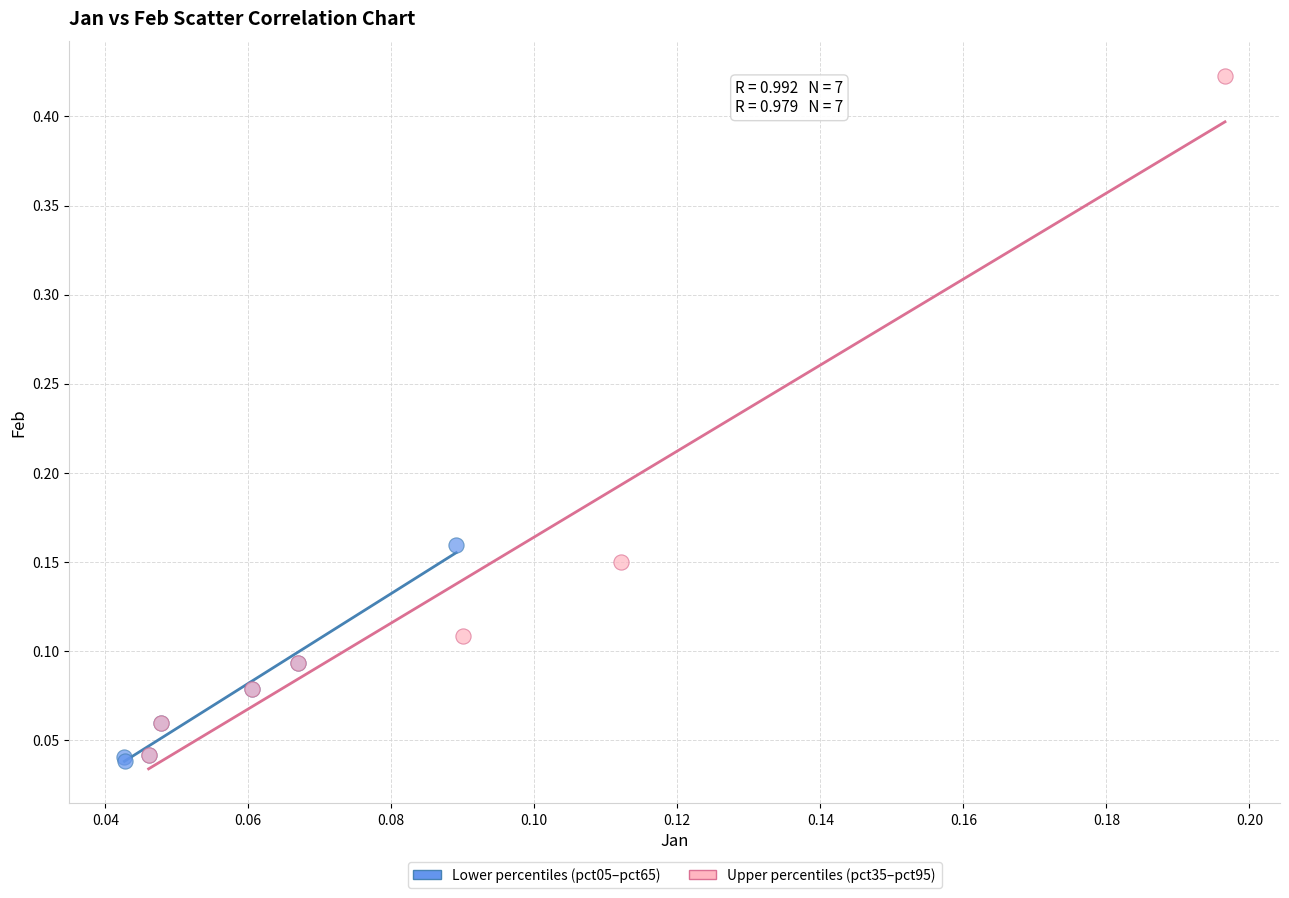

Which series contains the highest Y value?

Upper percentiles (pct35–pct95)